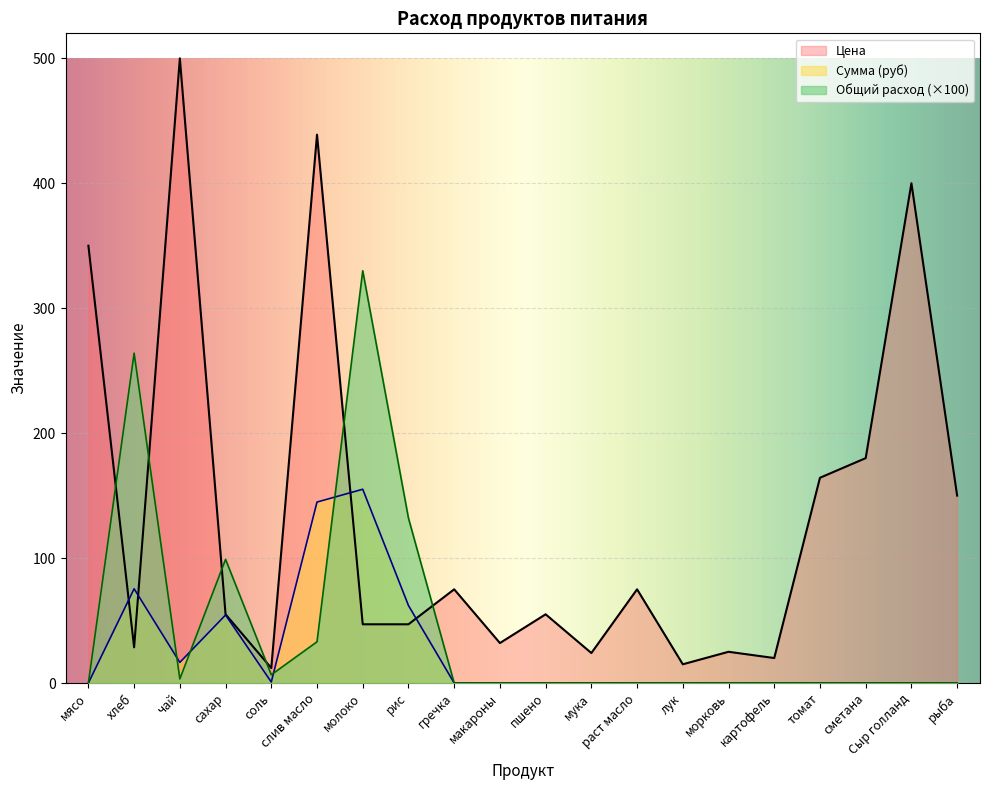

True or false: Сумма (руб) and Цена cross at least once.

True